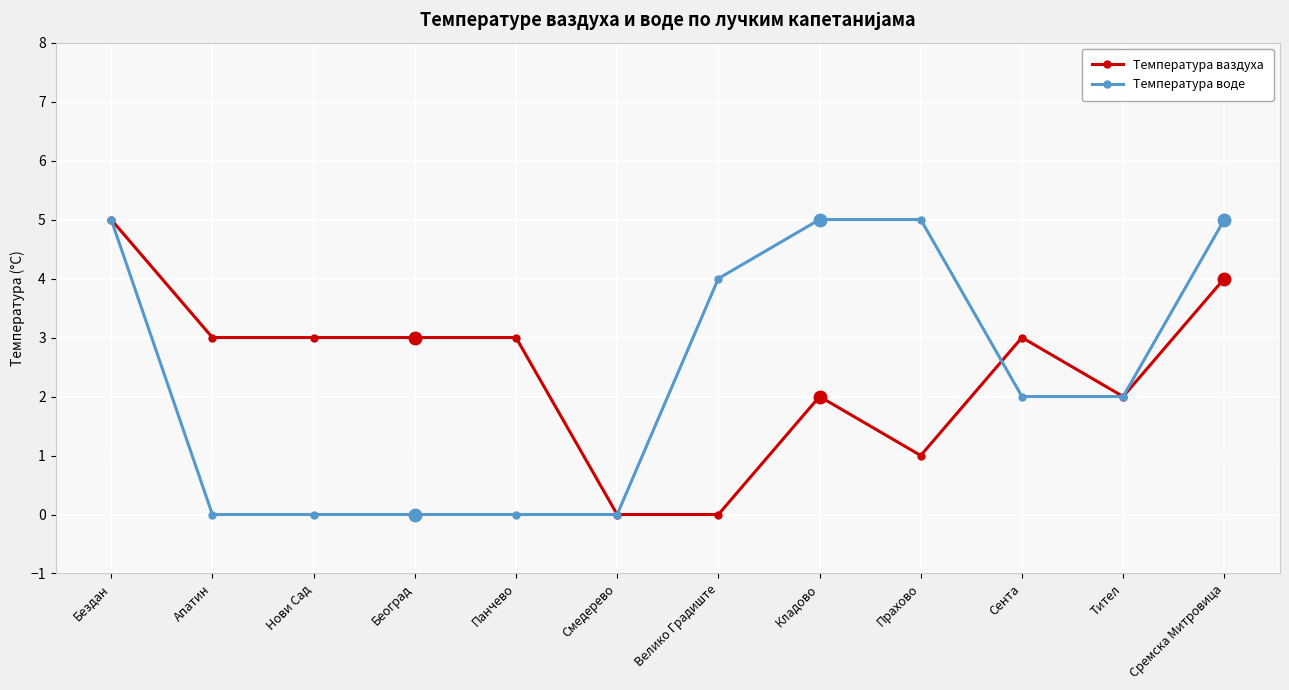

Rank the series by their average value, from lowest to highest.

Температура воде, Температура ваздуха